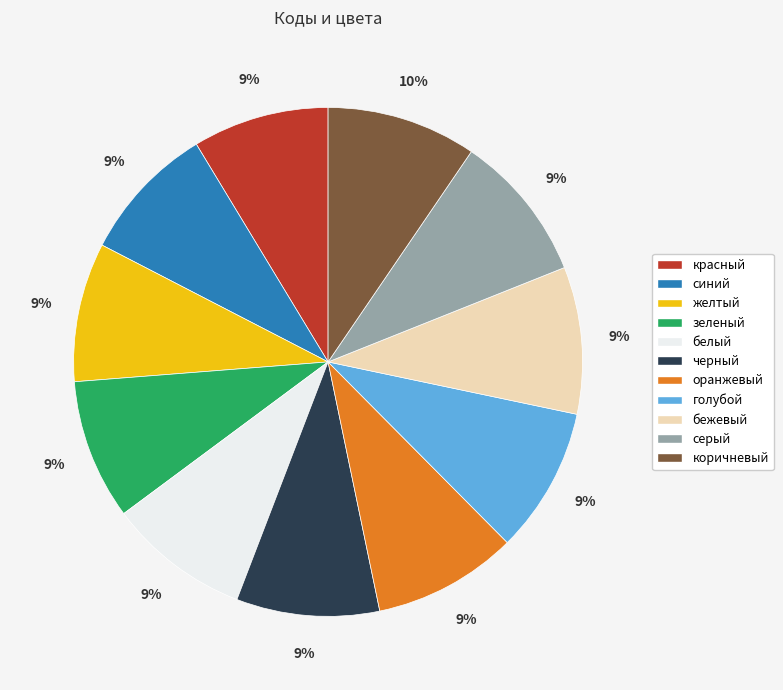

To the nearest percent, what is the difference between the largest and smallest slice percentages?

1%